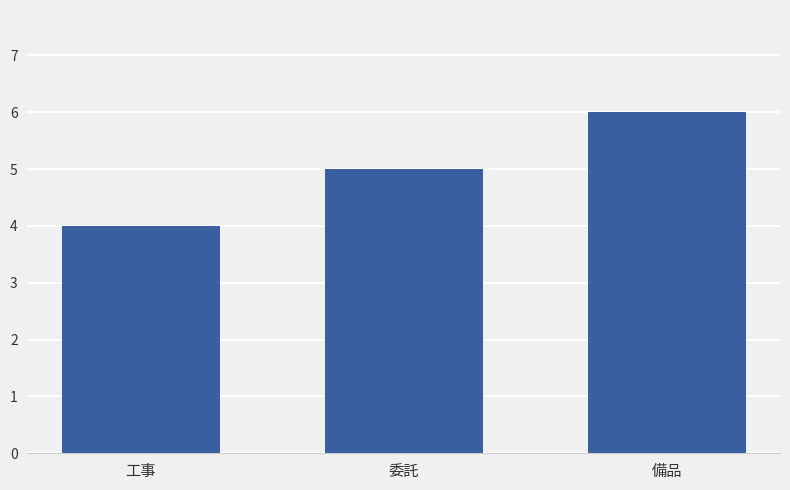

What is the label of the 1st bar from the left?

工事